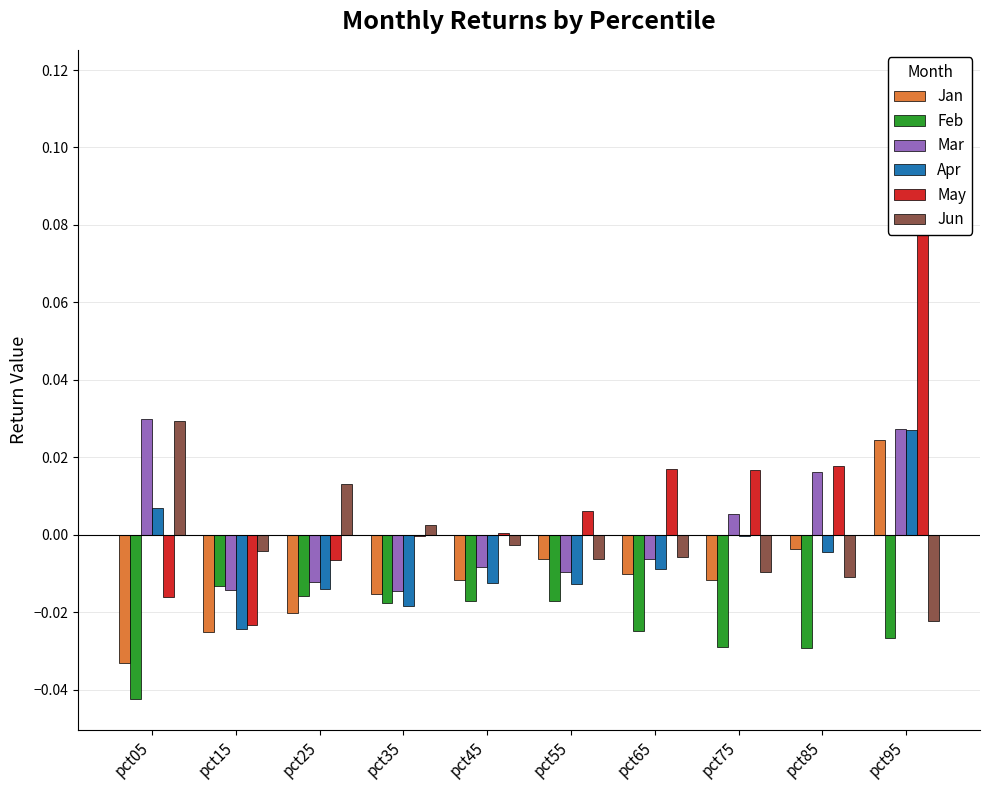

How many data points does each series have?

10